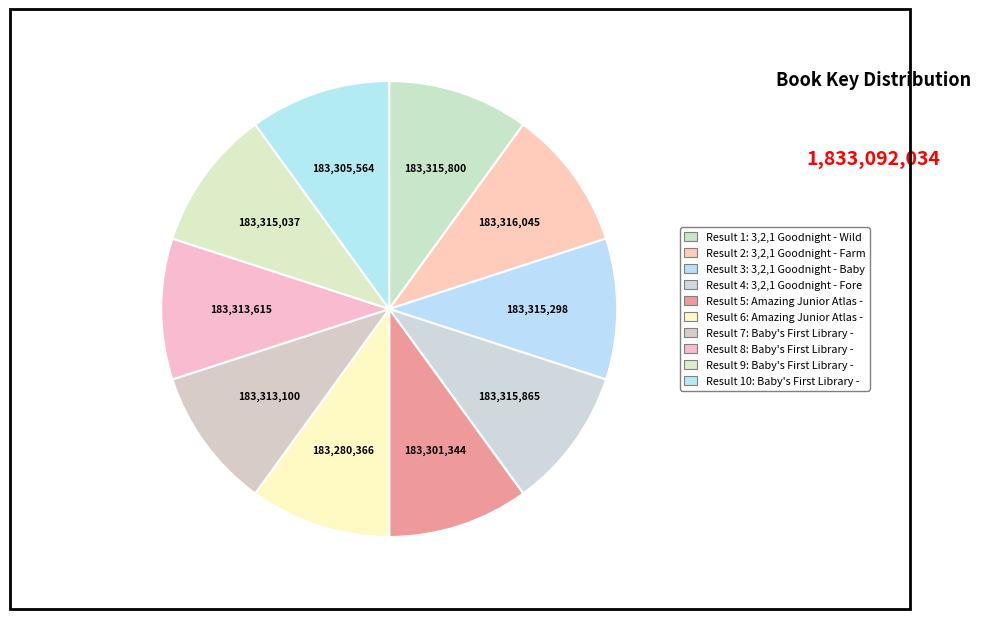

Count the number of slices in the pie.

10